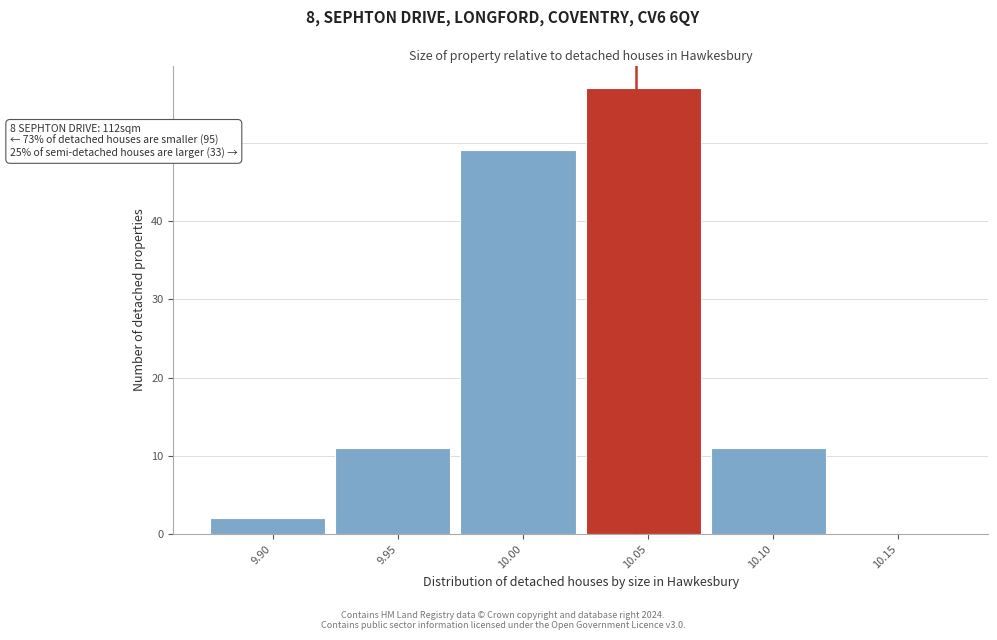

Reading left to right, what are all the values shown in this chart?

9.90=2	9.95=11	10.00=49	10.05=57	10.10=11	10.15=0